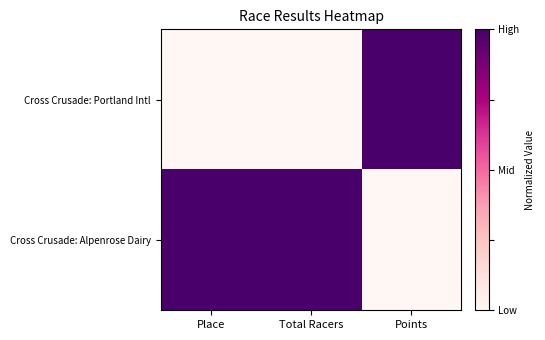

Reading right to left, transcribe all the data shown in this chart.

Cross Crusade: Portland Intl: Points=1	Total Racers=0	Place=0
Cross Crusade: Alpenrose Dairy: Points=0	Total Racers=1	Place=1